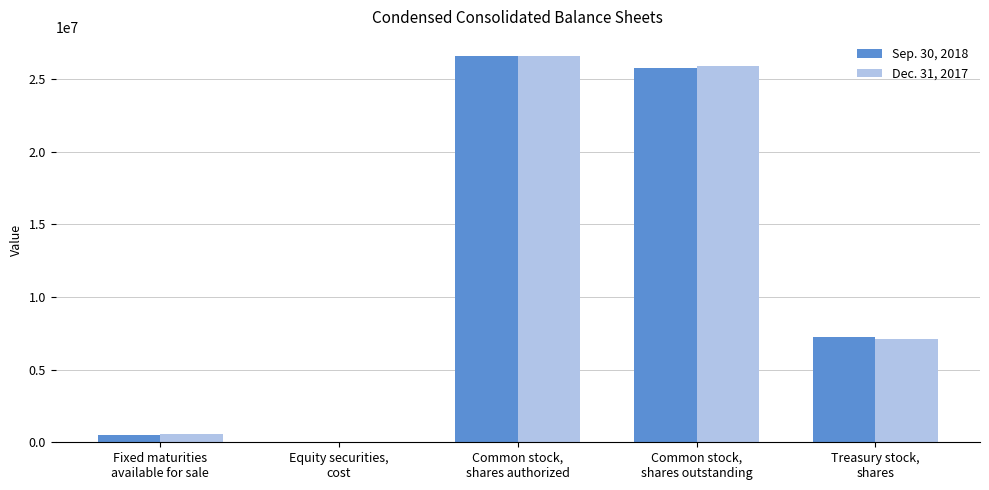

Which category has the highest value in the Dec. 31, 2017 series?

Common stock,
shares authorized